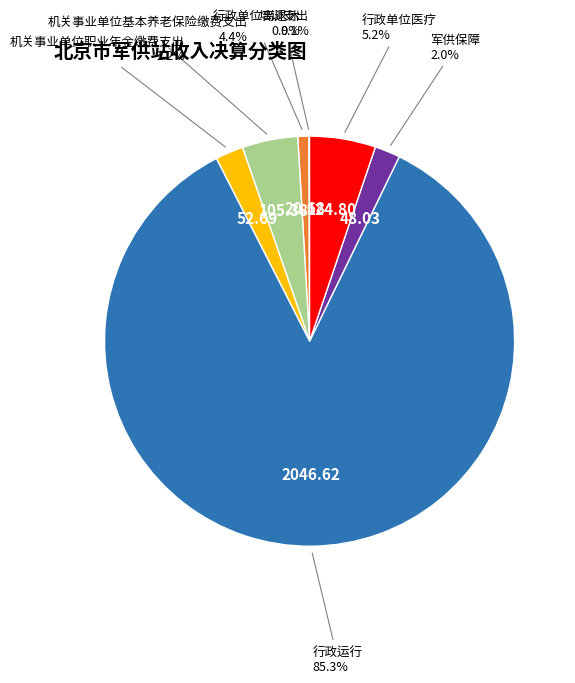

Which slice is the largest?

行政运行